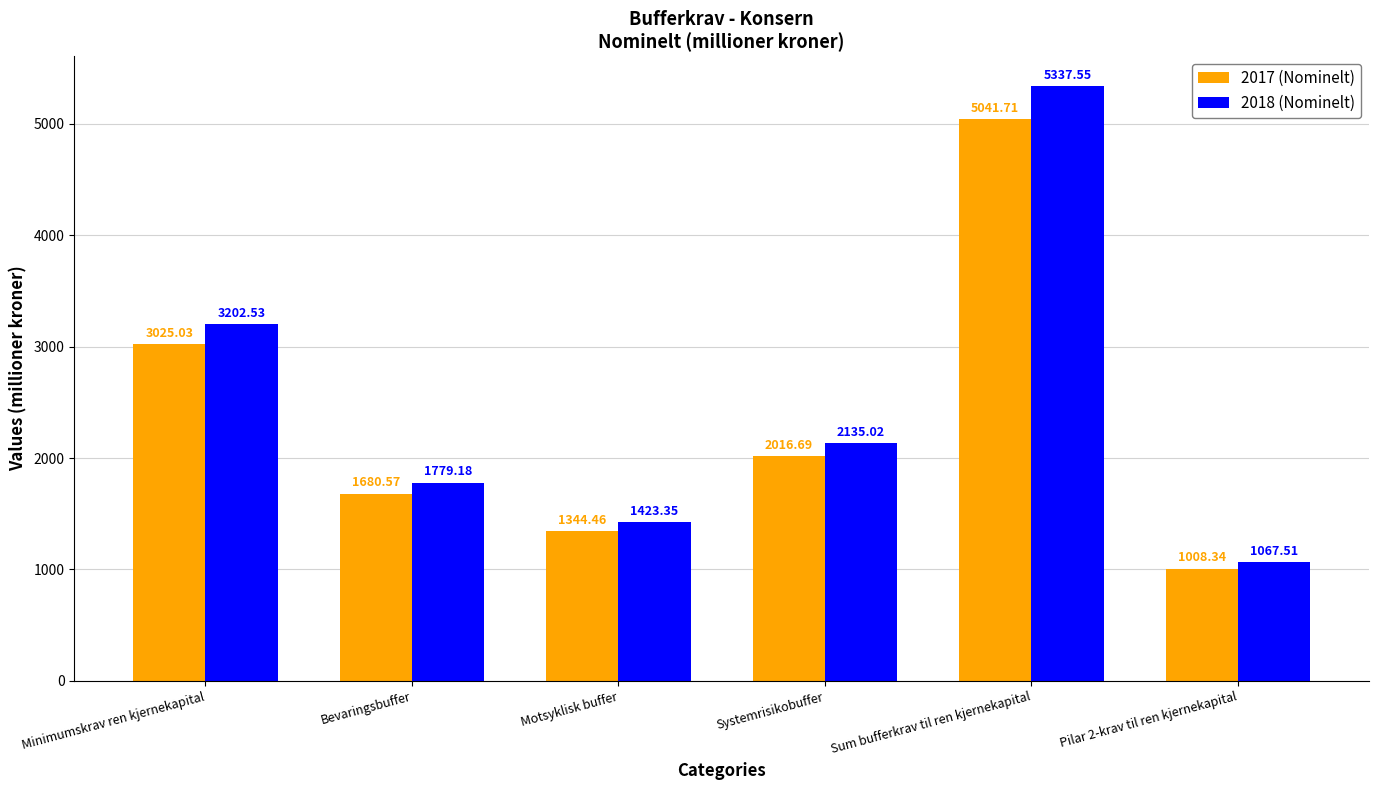

What is the difference between the highest and lowest values at Pilar 2-krav til ren kjernekapital?

59.2